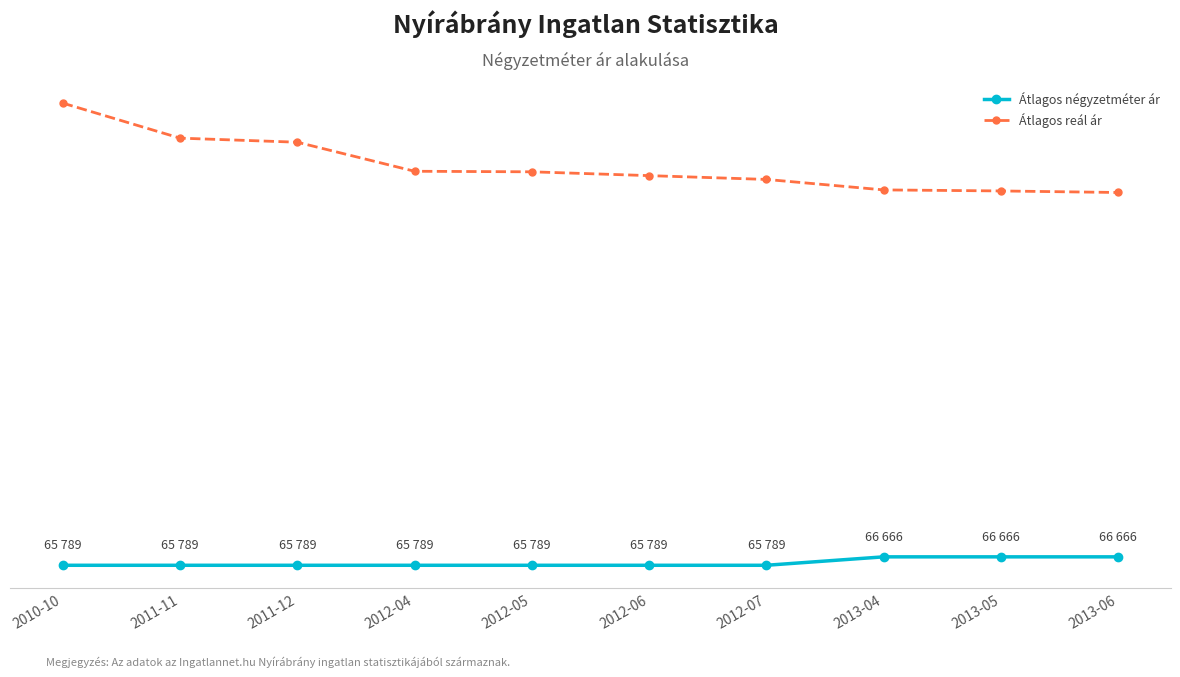

True or false: Átlagos reál ár and Átlagos négyzetméter ár cross at least once.

False